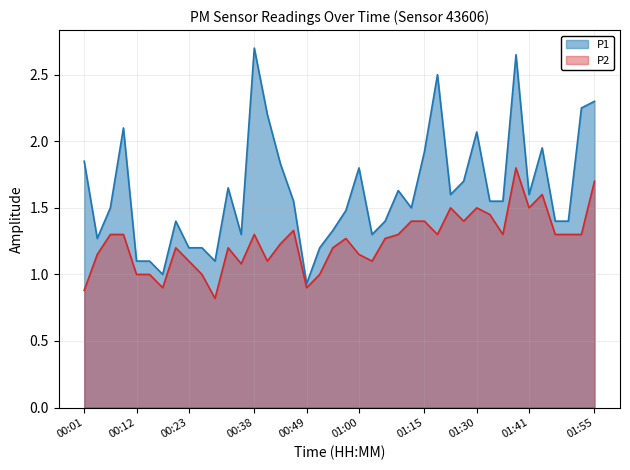

What is the total value across all series at 00:23?

2.3